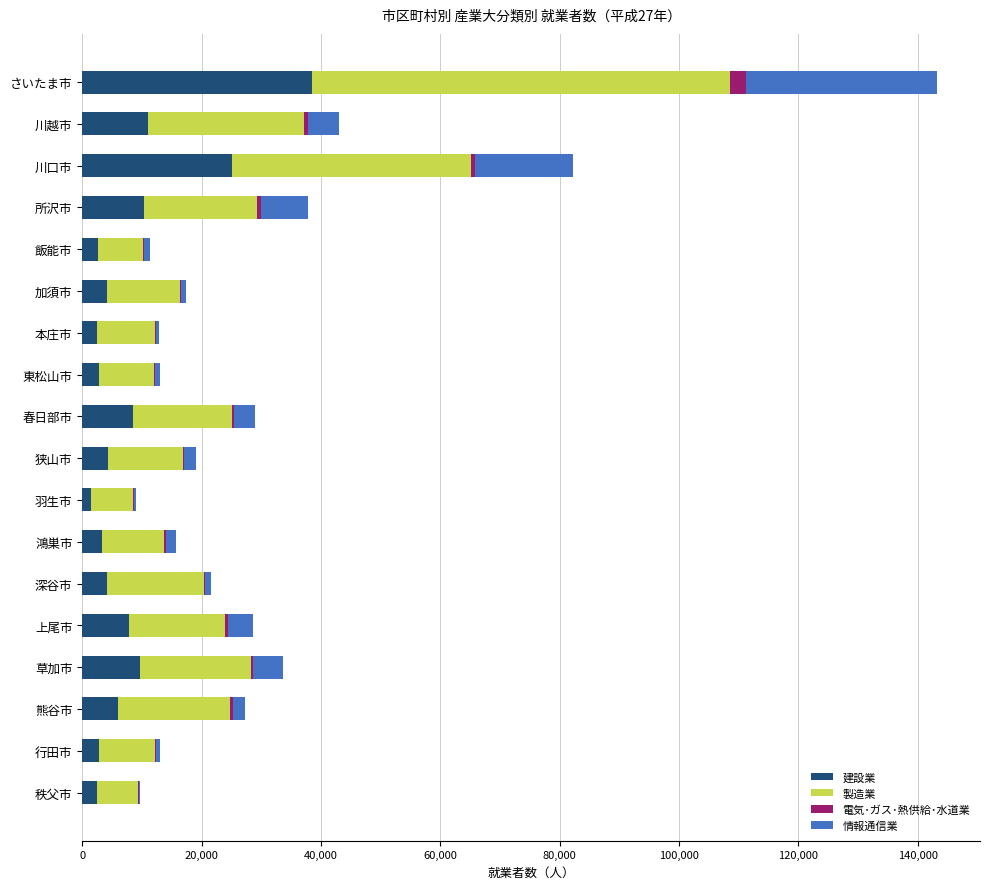

The value of 建設業 at 所沢市 is 10365. True or false?

True